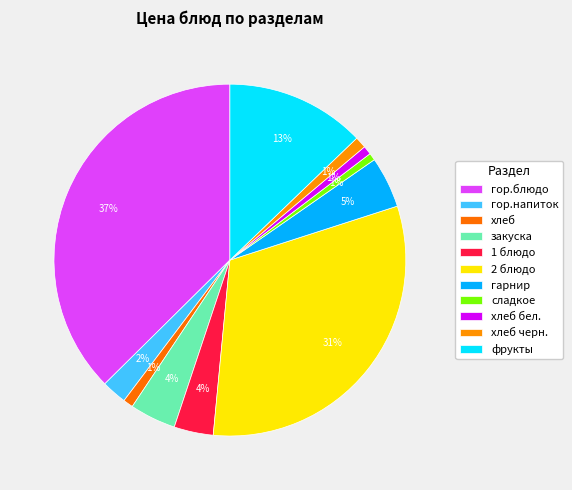

How many segments does this pie chart have?

11